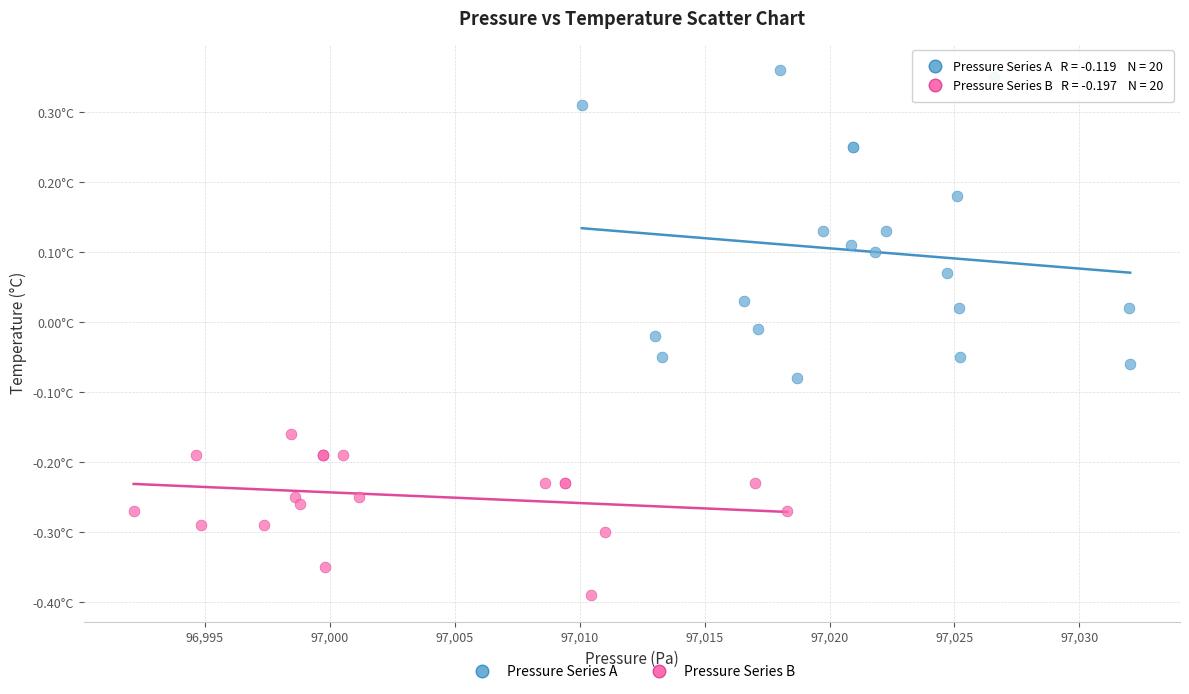

Which series has the widest spread of Y values?

Pressure Series A